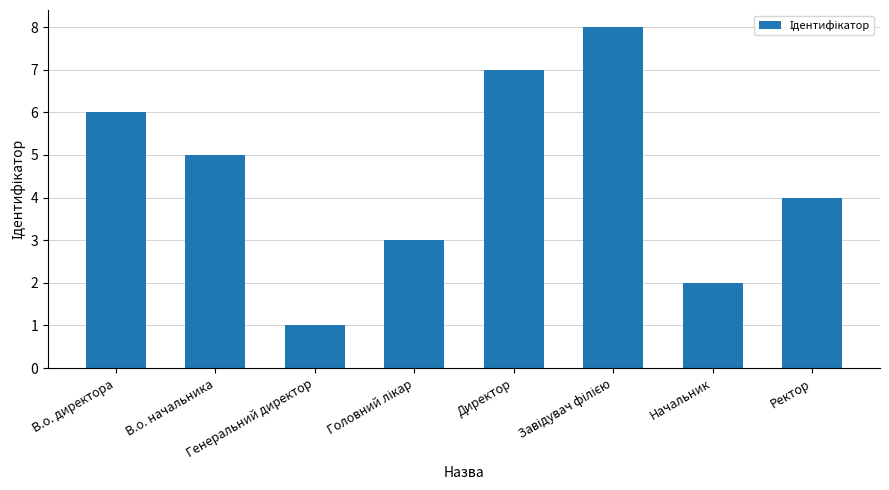

How many categories are shown in the chart?

8